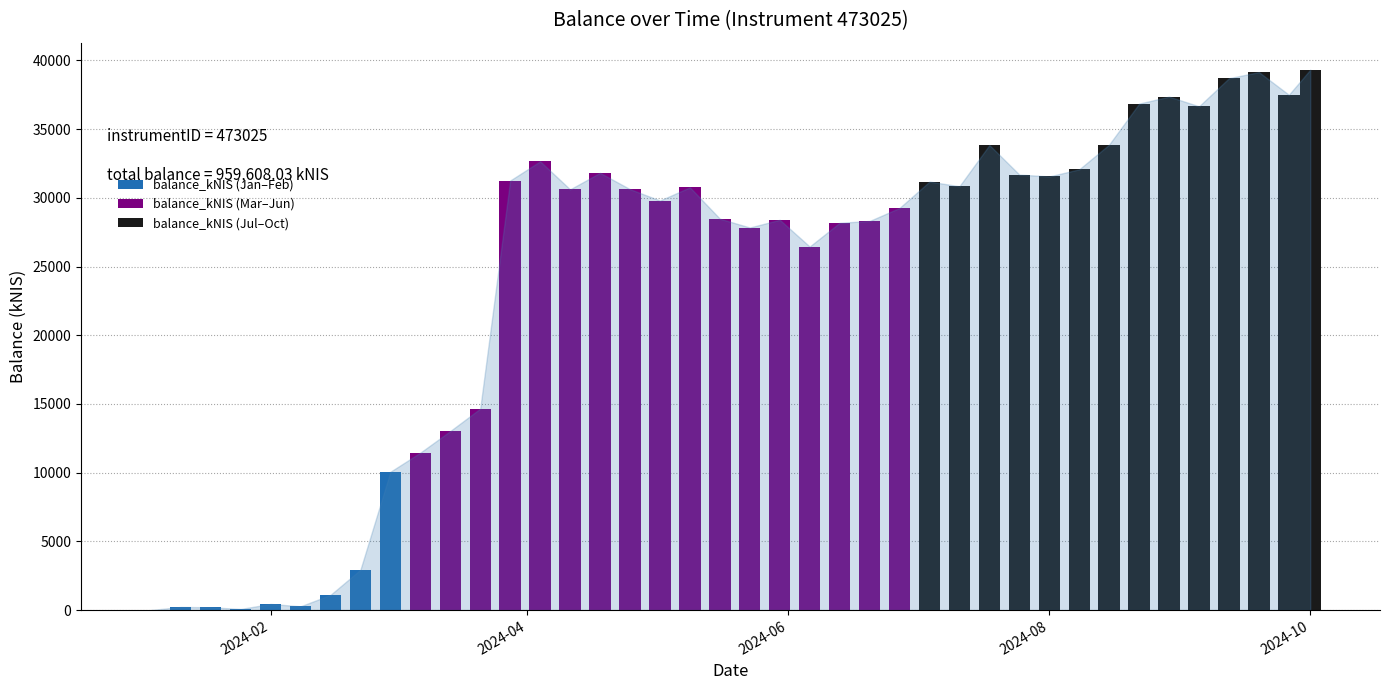

Reading left to right, transcribe all the data shown in this chart.

2024-01-04=0.0	2024-01-11=223.1	2024-01-18=201.4	2024-01-25=77.7	2024-02-01=444.4	2024-02-08=271.8	2024-02-15=1101.9	2024-02-22=2935.8	2024-02-29=10063.9	2024-03-07=11455.2	2024-03-14=13028.7	2024-03-21=14658.7	2024-03-28=31261.0	2024-04-04=32657.6	2024-04-11=30617.3	2024-04-18=31819.5	2024-04-25=30631.2	2024-05-02=29804.1	2024-05-09=30764.7	2024-05-16=28482.3	2024-05-23=27840.4	2024-05-30=28402.5	2024-06-06=26455.4	2024-06-13=28183.5	2024-06-20=28314.5	2024-06-27=29263.6	2024-07-04=31183.8	2024-07-11=30843.7	2024-07-18=33842.0	2024-07-25=31693.4	2024-08-01=31558.7	2024-08-08=32075.9	2024-08-15=33878.2	2024-08-22=36857.4	2024-08-29=37367.2	2024-09-05=36661.7	2024-09-12=38707.2	2024-09-19=39150.8	2024-09-26=37500.9	2024-10-01=39327.0